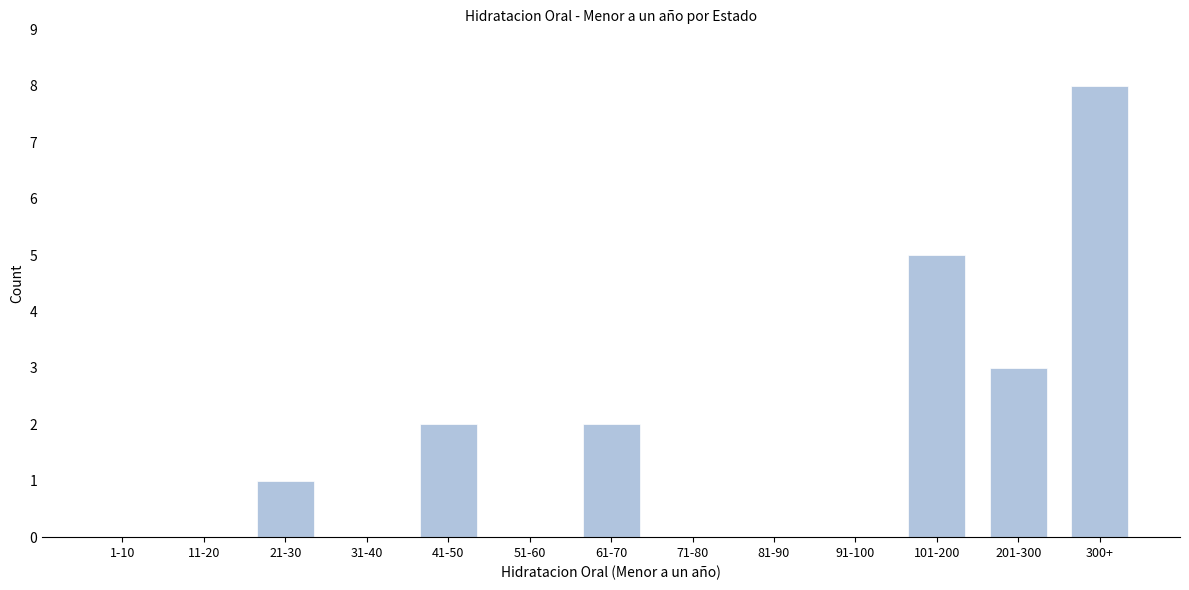

Reading left to right, transcribe all the data shown in this chart.

1-10=0	11-20=0	21-30=1	31-40=0	41-50=2	51-60=0	61-70=2	71-80=0	81-90=0	91-100=0	101-200=5	201-300=3	300+=8